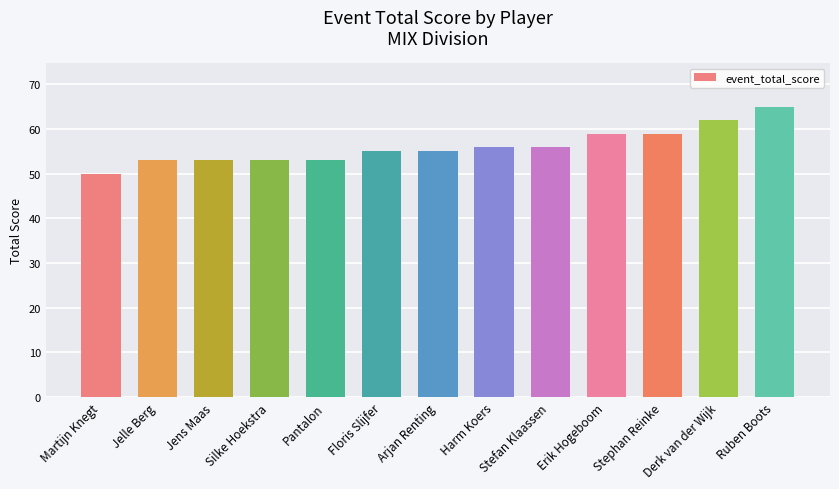

What is the value of the 4th bar from the left?

53